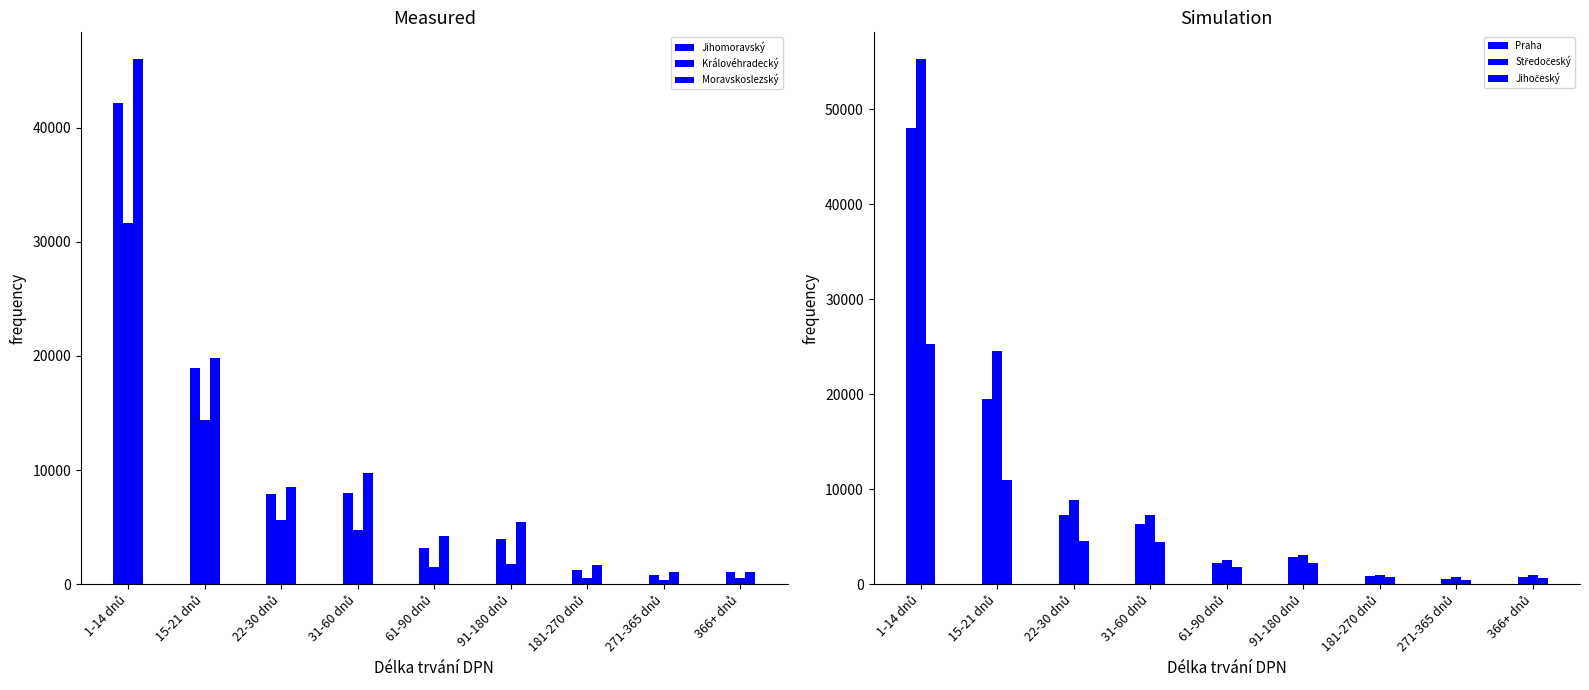

What is the smallest value displayed?

366